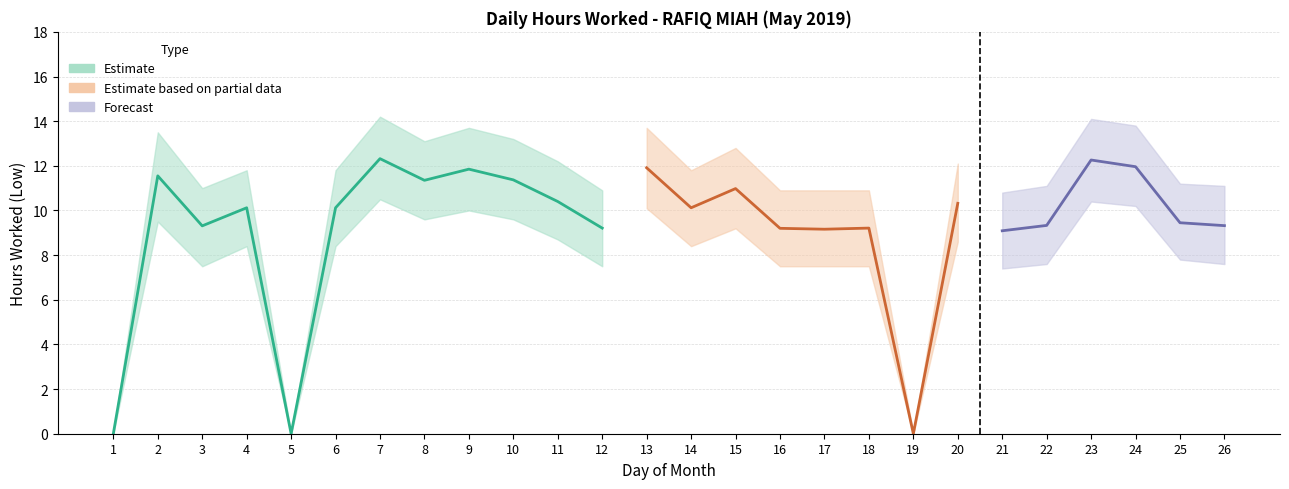

At how many categories does at least one series exceed 8?

23